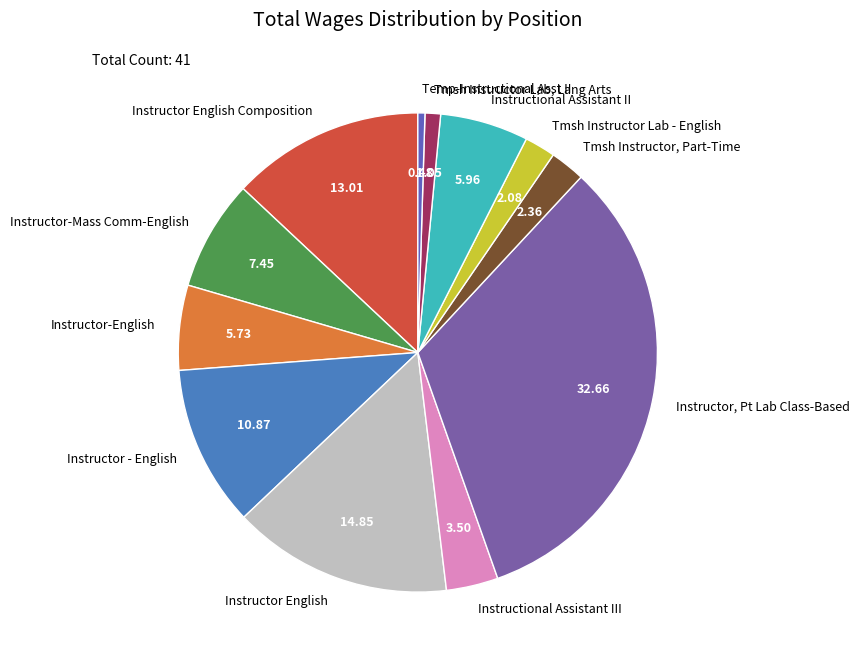

Combined, do Instructional Assistant II and Instructional Assistant III account for over 50%?

No